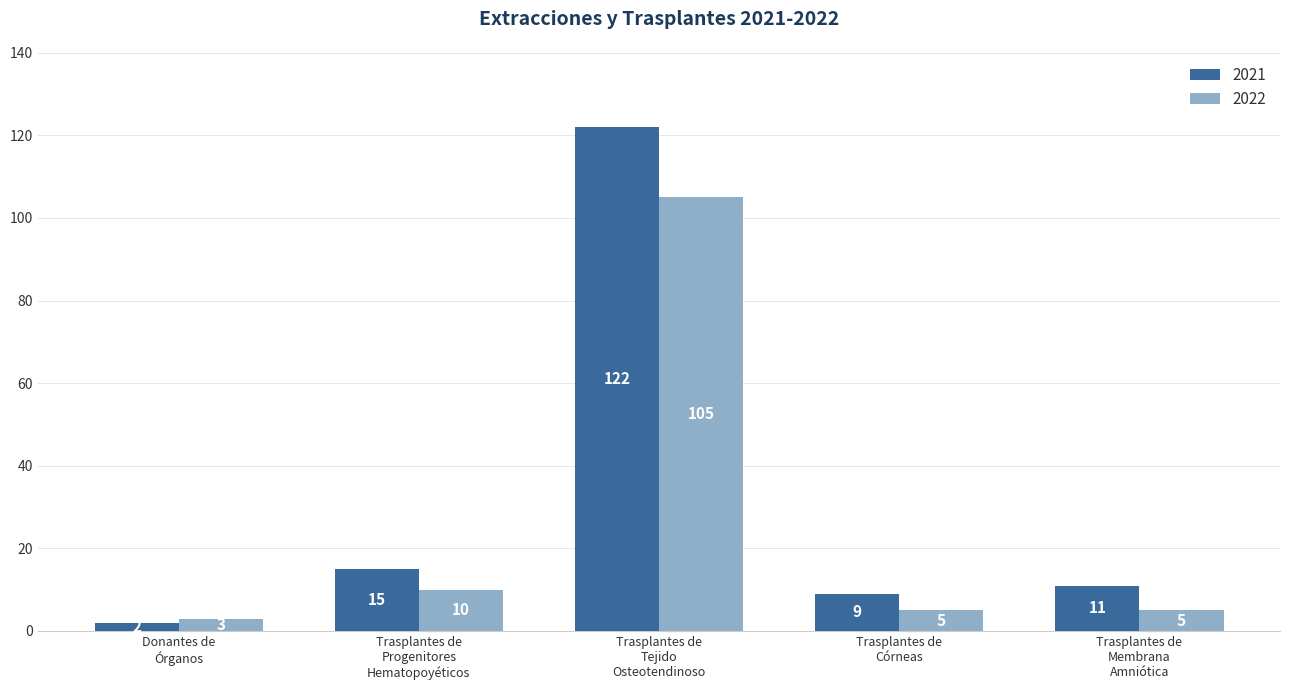

What is the total value across all series at Trasplantes de
Progenitores
Hematopoyéticos?

25